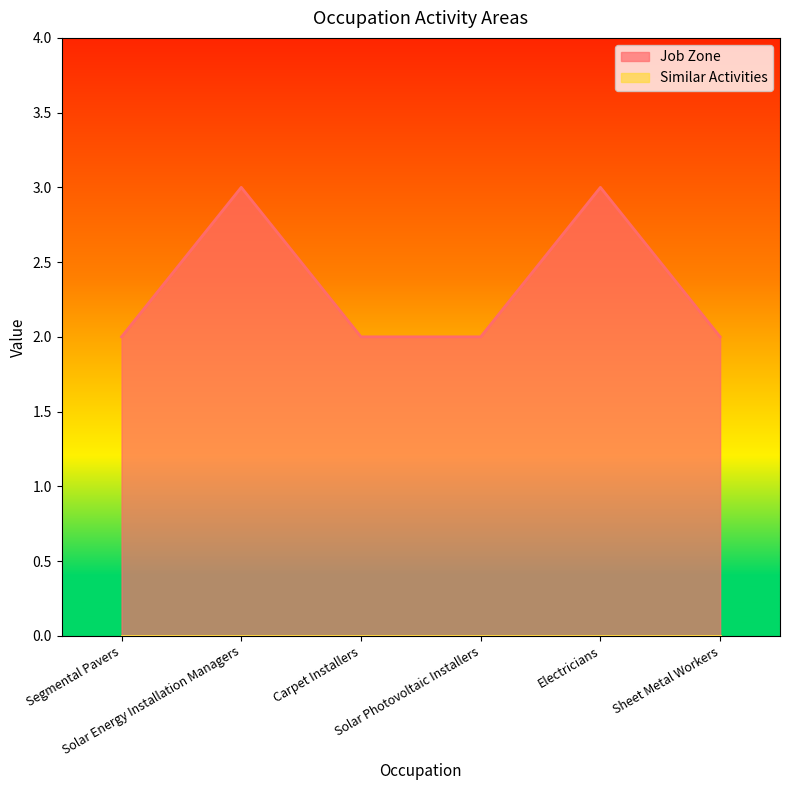

What is the maximum value shown in the chart?

3